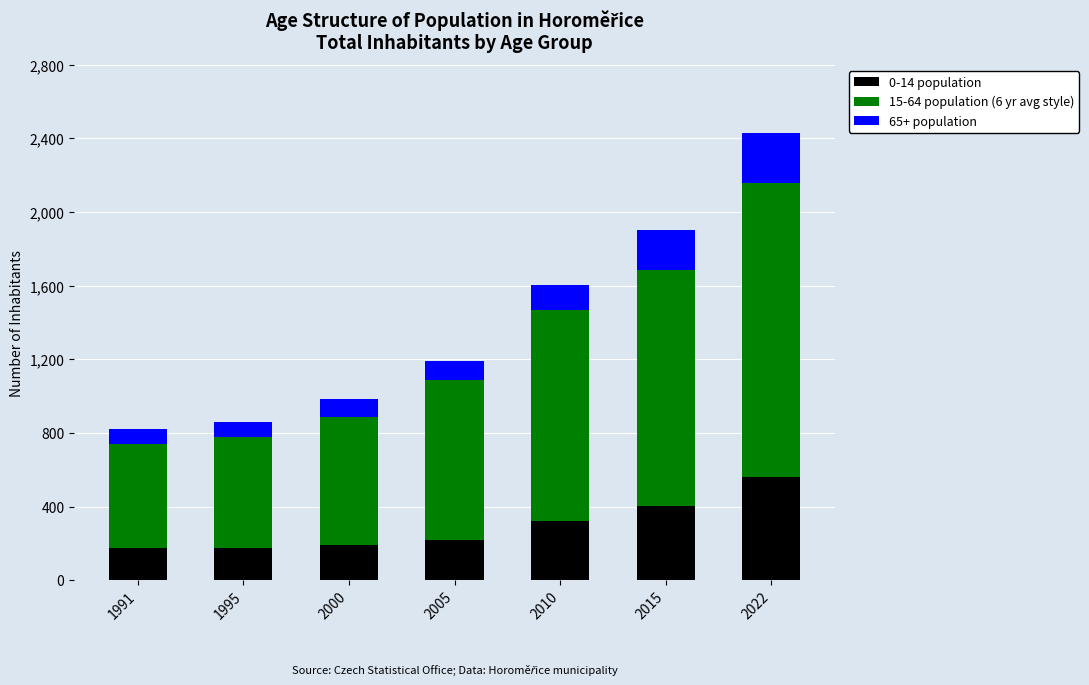

What is the total value across all series at 2022?

2430